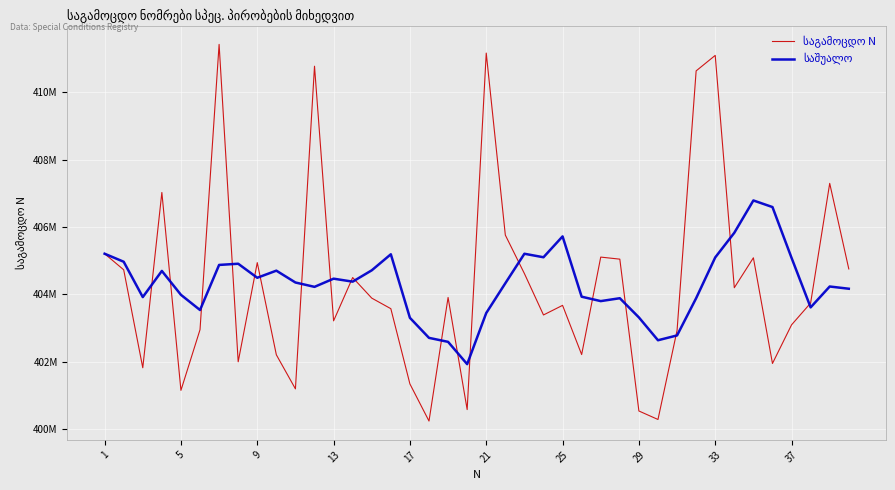

Does the chart have visible grid lines?

Yes